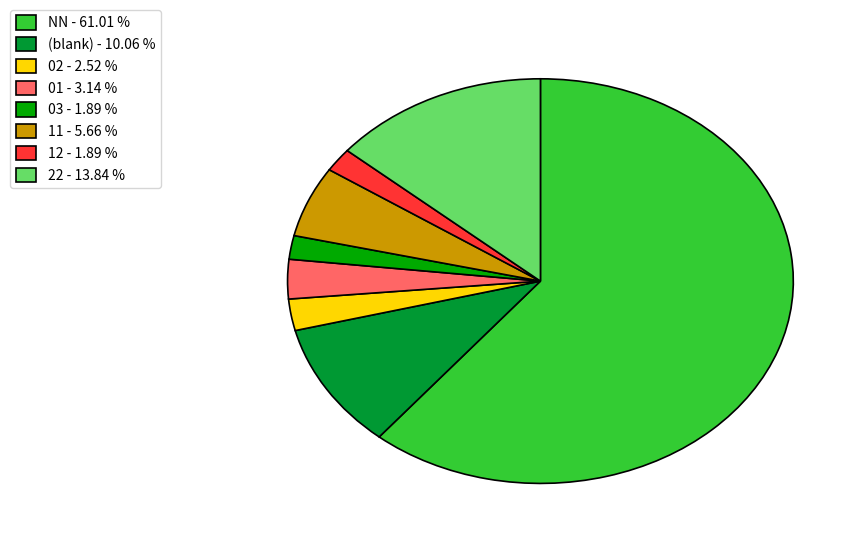

How many segments does this pie chart have?

8